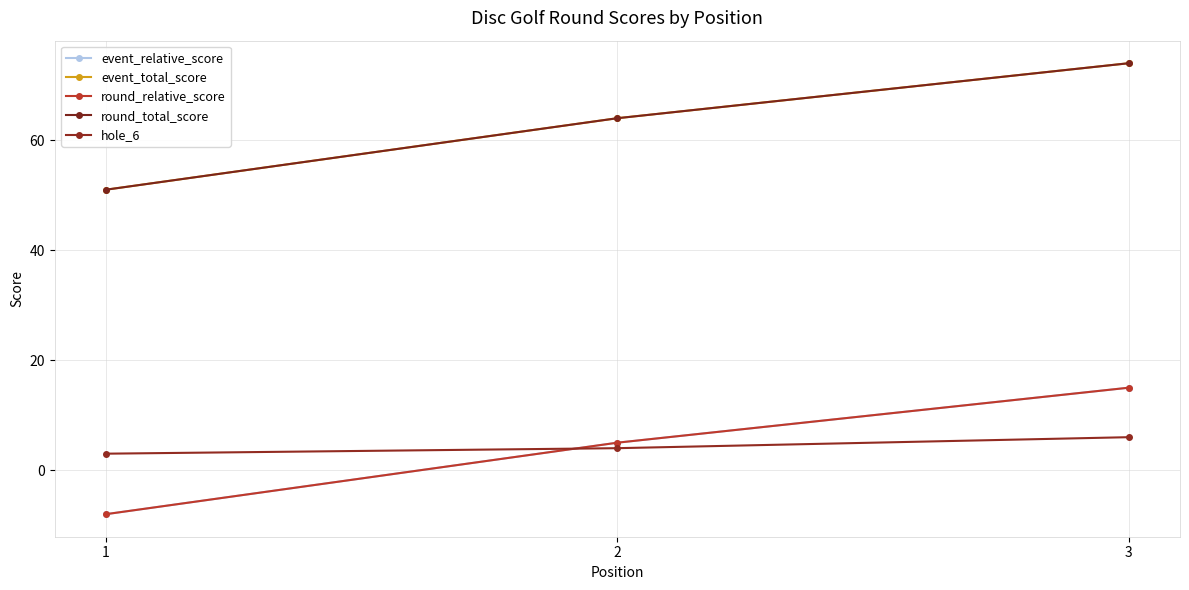

Reading left to right, extract all data points from this chart.

event_relative_score: 1=-8	2=5	3=15
event_total_score: 1=51	2=64	3=74
round_relative_score: 1=-8	2=5	3=15
round_total_score: 1=51	2=64	3=74
hole_6: 1=3	2=4	3=6